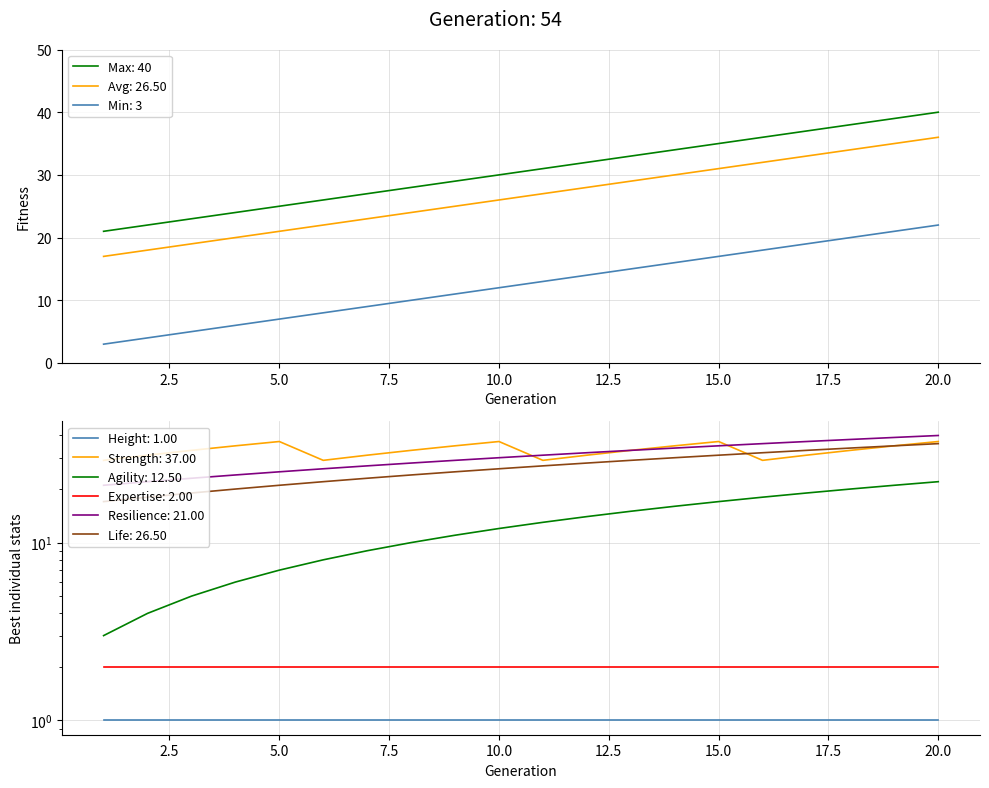

What is the sum of the DIRECCION DE ECOLOGIA values at 11 and 9?

24